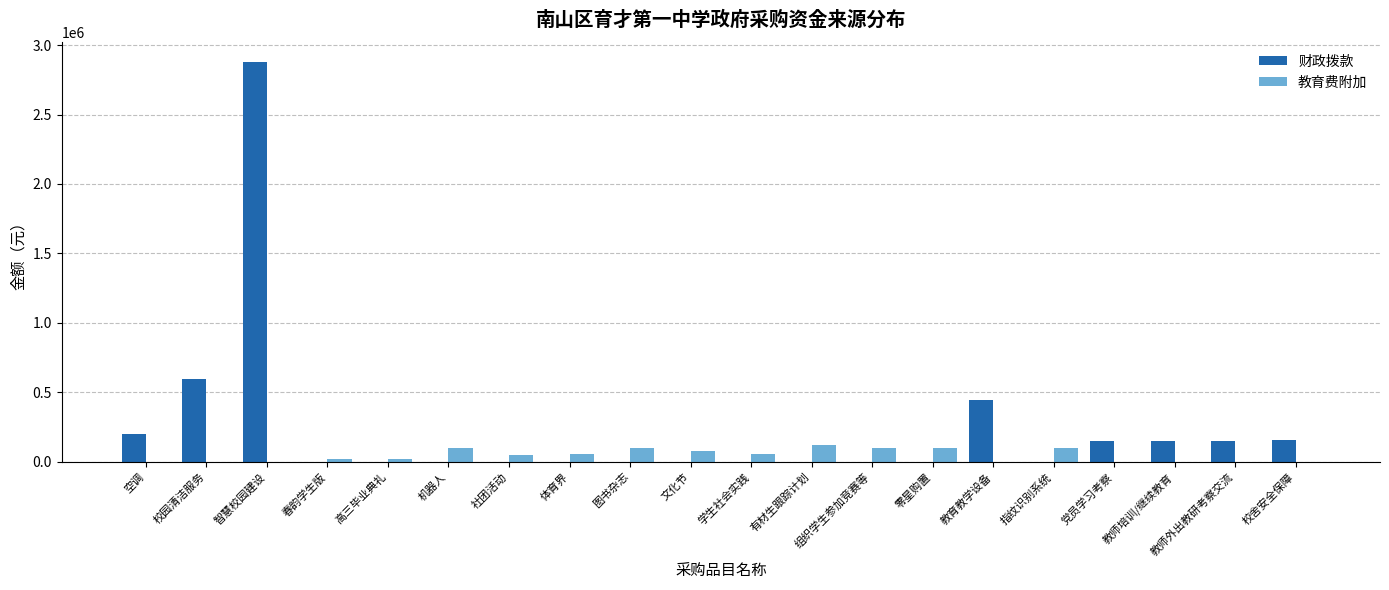

Which series has the largest total across all categories?

财政拨款